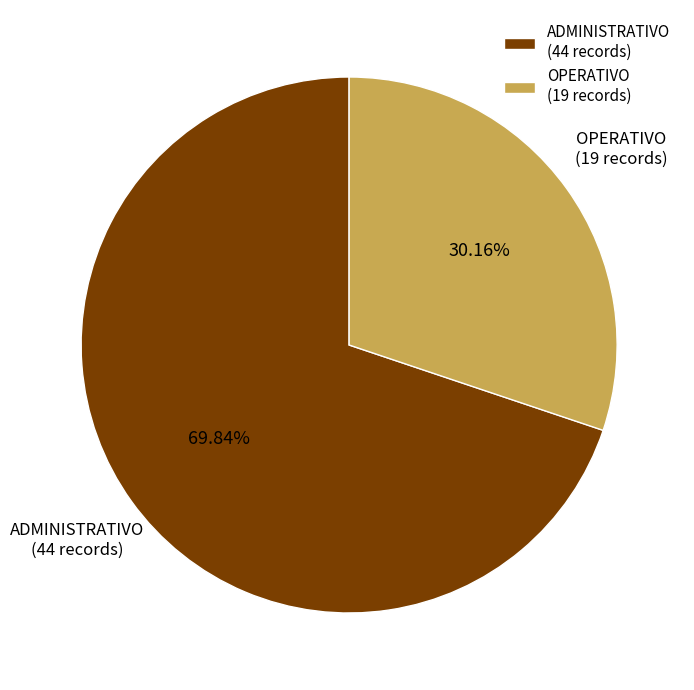

Is there any slice that represents more than half of the pie?

Yes